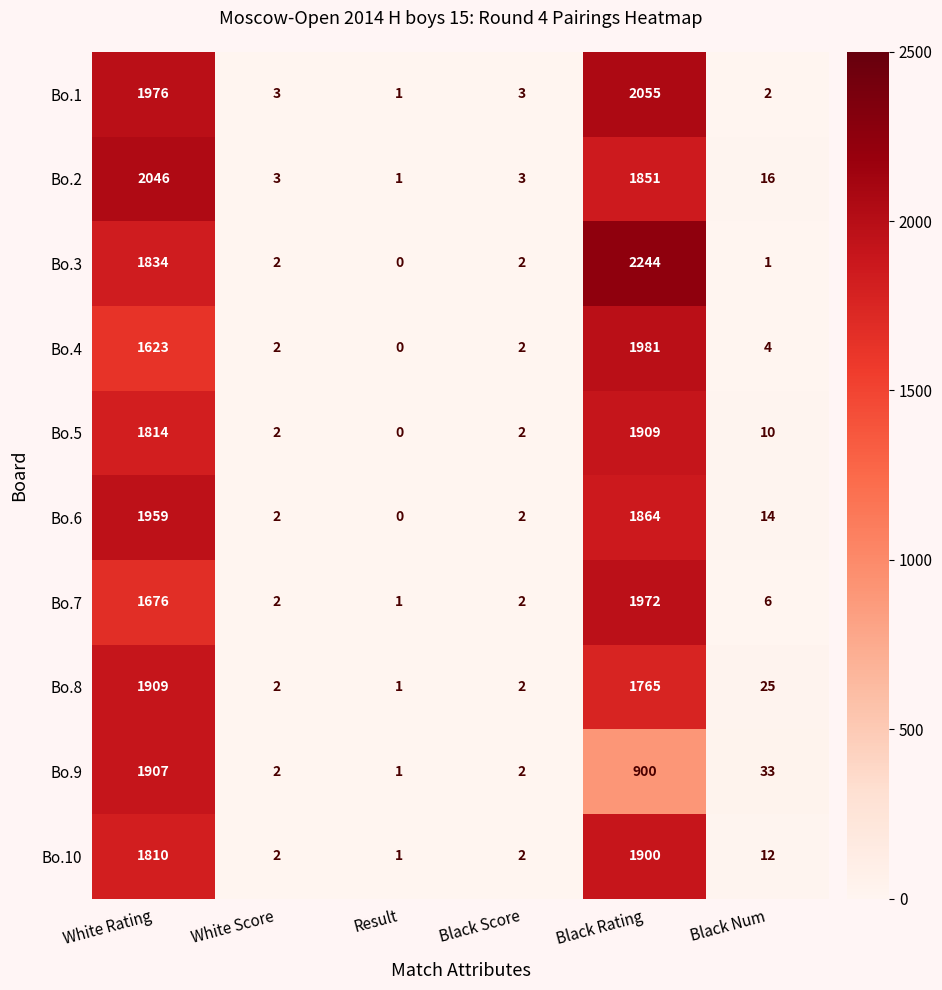

Count the number of categories in the chart.

6